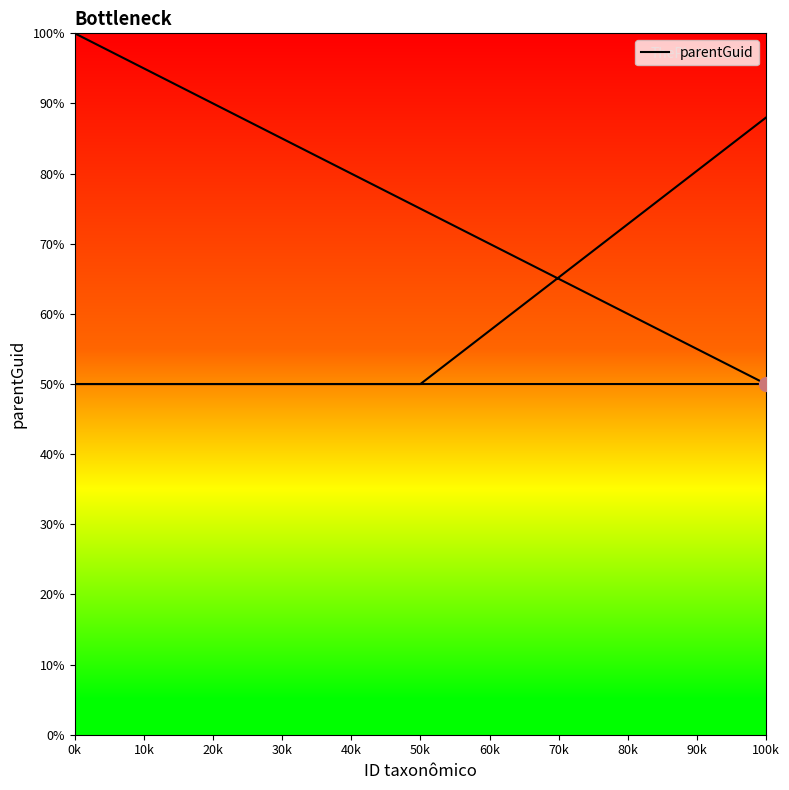

What is the sum of the values at 50k and 100k?

100